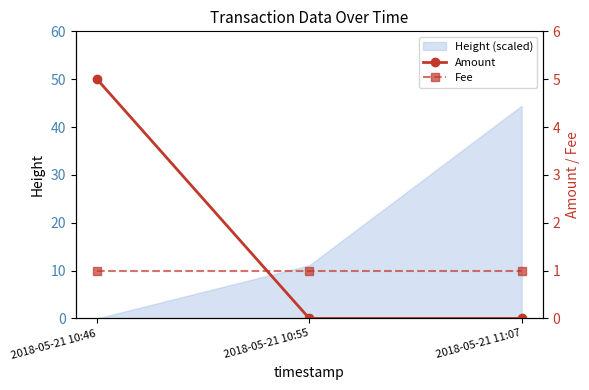

What is the average value of the Fee series?

1